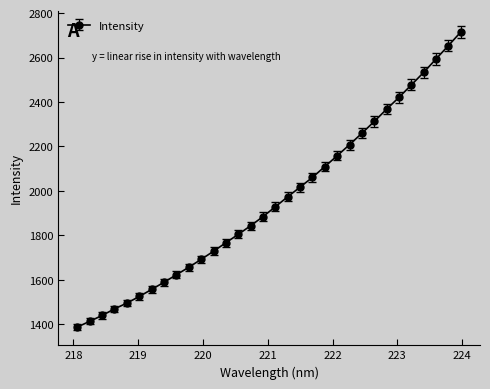

How many lines are shown in the chart?

1